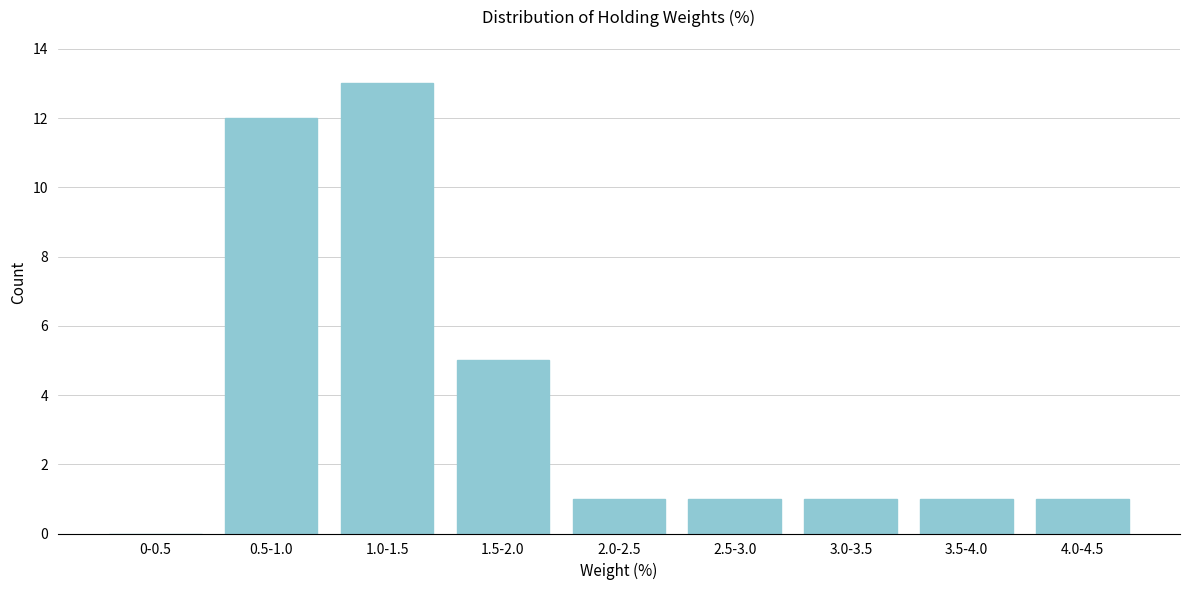

What is the sum of the values at 0.5-1.0 and 3.0-3.5?

13